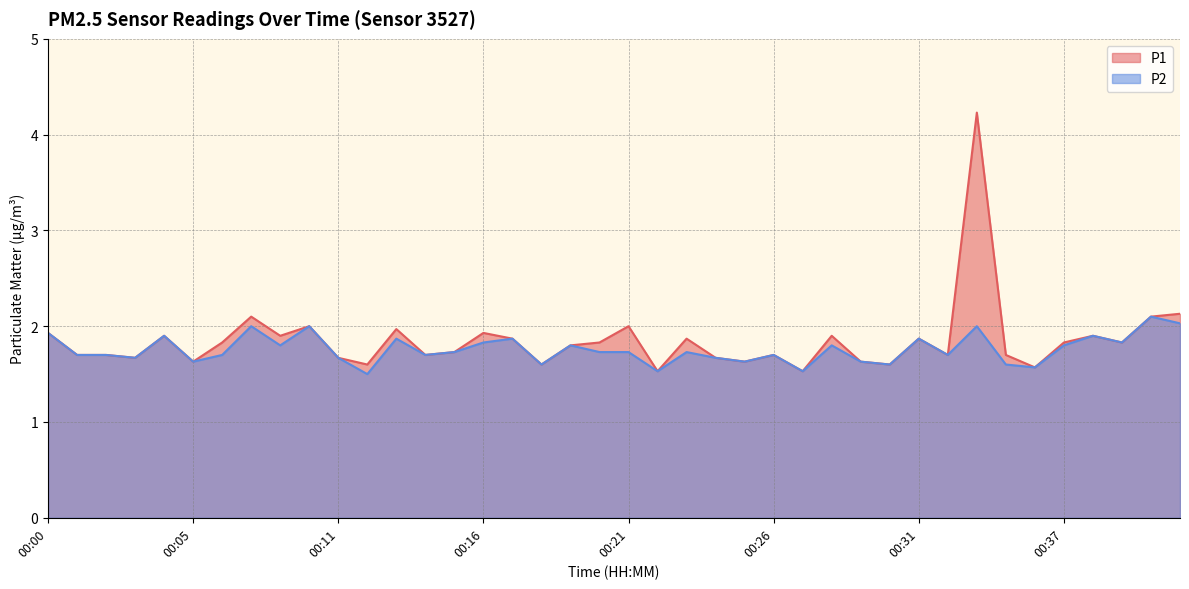

At how many categories does at least one series exceed 1?

40